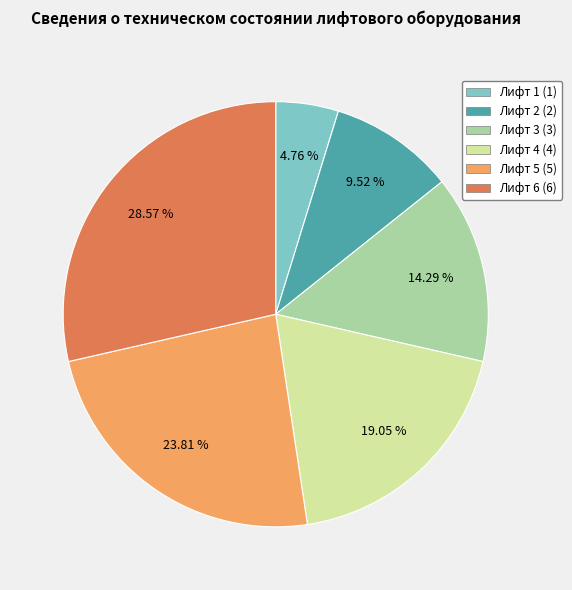

Count the number of slices in the pie.

6